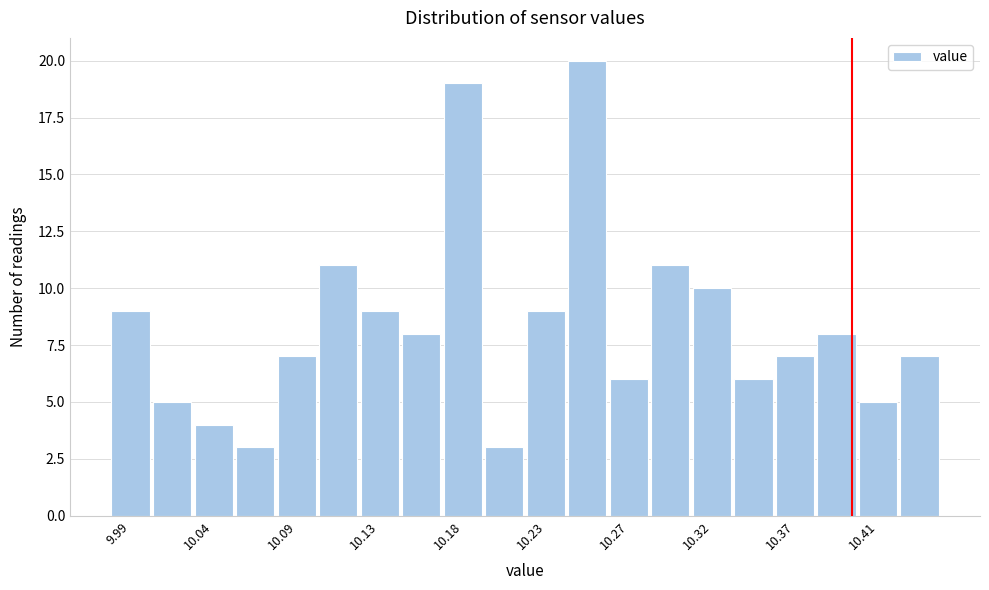

What is the height of the bar covering 10.075 to 10.100 on the x-axis? Neither the bar edges nor the heights are printed on the chart, so give them approximately, as read against the axes.

7